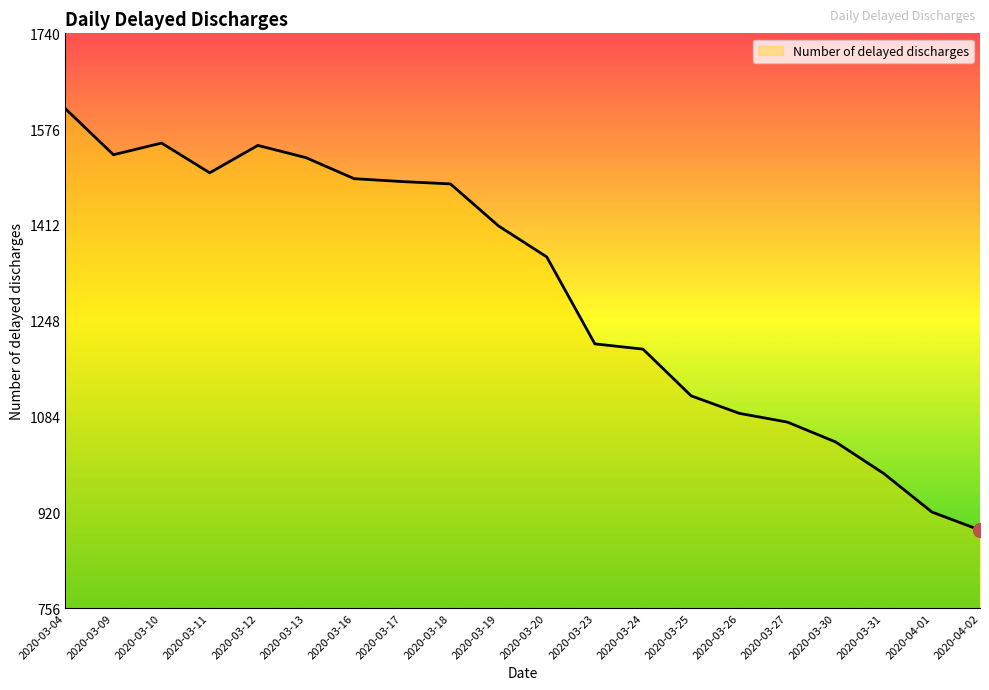

Does the chart have visible grid lines?

No